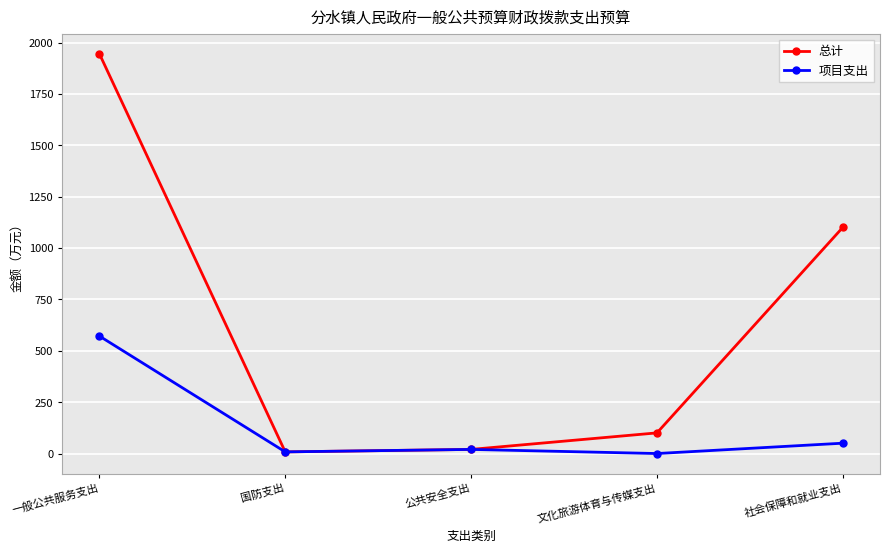

Between 公共安全支出 and 社会保障和就业支出, which series saw the biggest shift?

总计